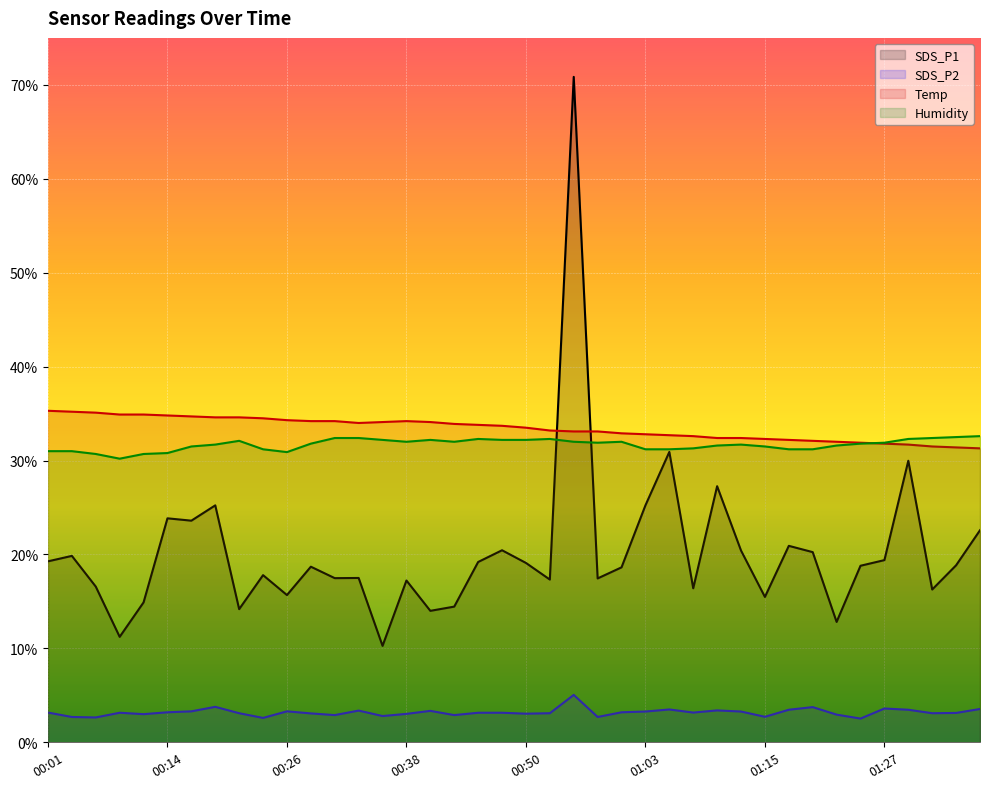

What position from the right is 01:12?

11